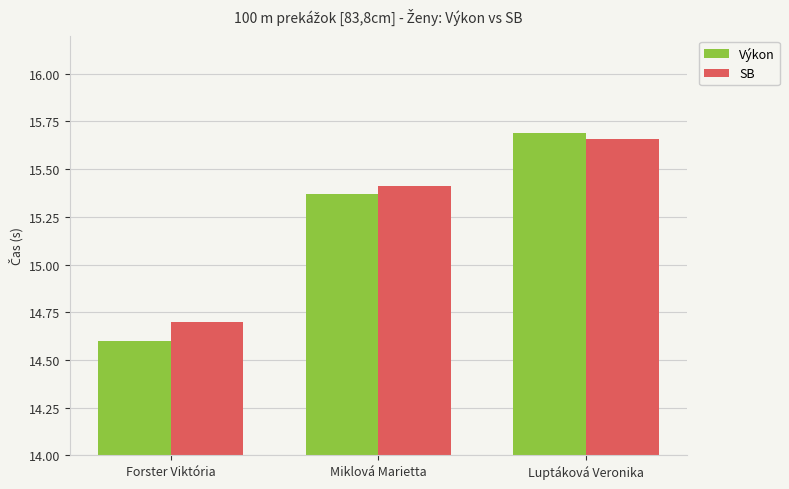

Which category has the lowest value across all series?

Forster Viktória